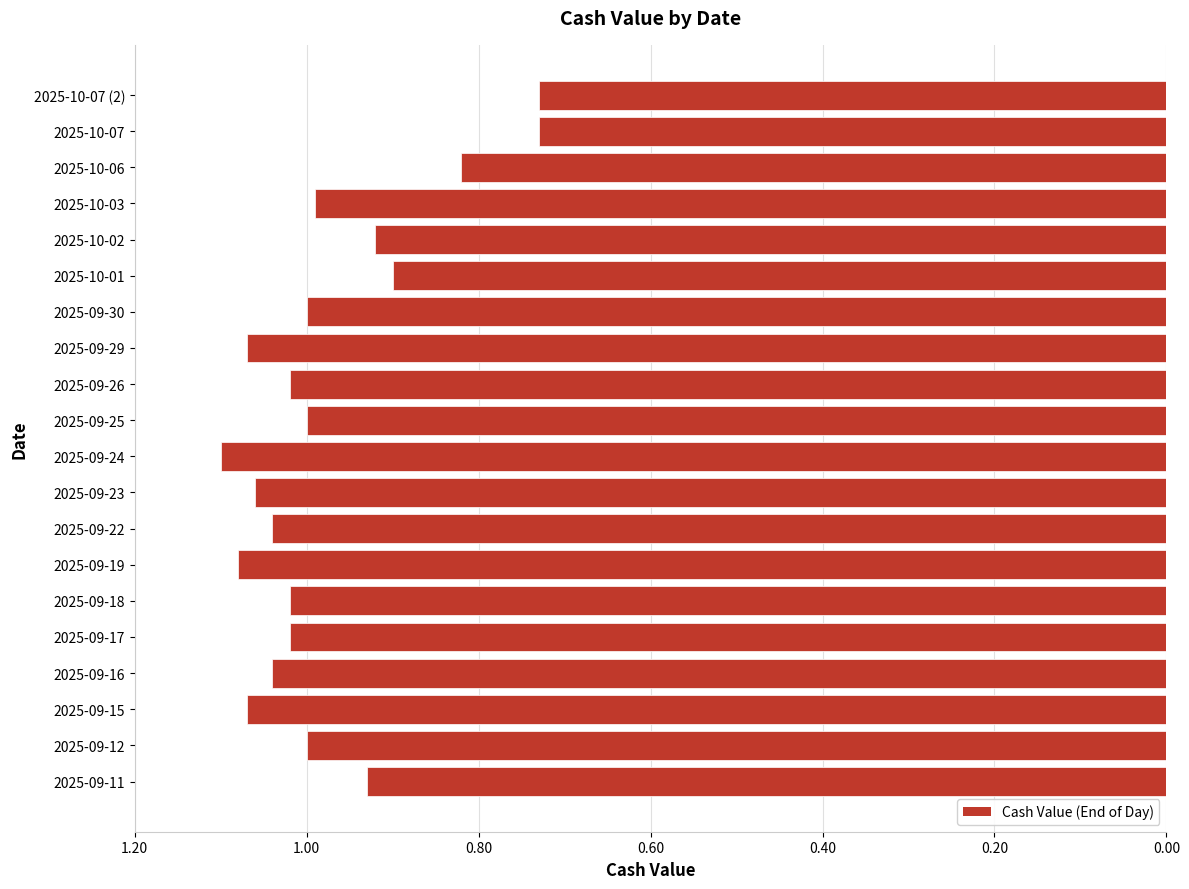

Does the chart contain any negative values?

Yes